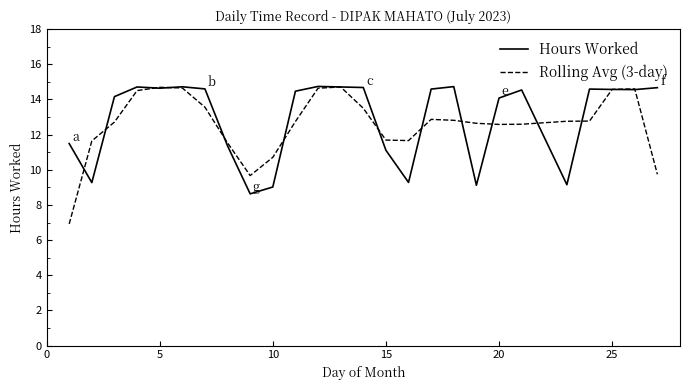

What is the lowest value of the Hours Worked series?

8.6